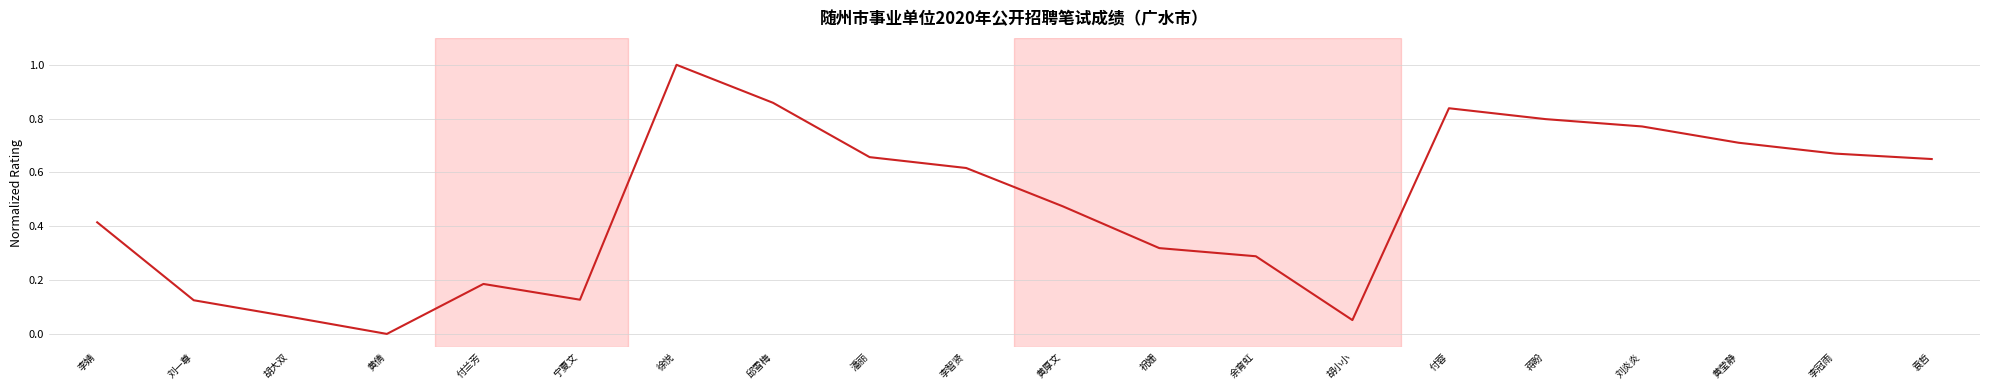

How many positive values are there?

19